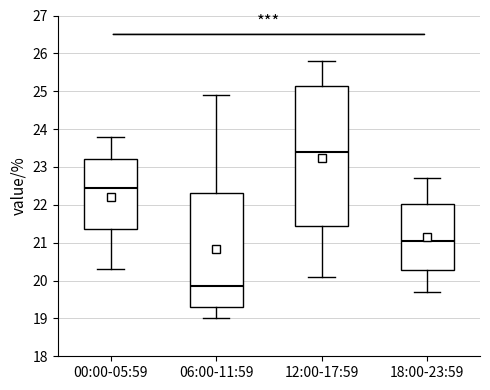

Reading left to right, read every box against the y-axis: the position of its median line, the range the box covers, and the ends of its whiskers. The values are not printed on the chart, so give them approximately, as read against the axis.

00:00-05:59: median 22.5, box 21.4 to 23.2, whiskers 20.3 to 23.8
06:00-11:59: median 19.9, box 19.3 to 22.3, whiskers 19.0 to 24.9
12:00-17:59: median 23.4, box 21.5 to 25.2, whiskers 20.1 to 25.8
18:00-23:59: median 21.1, box 20.3 to 22.0, whiskers 19.7 to 22.7